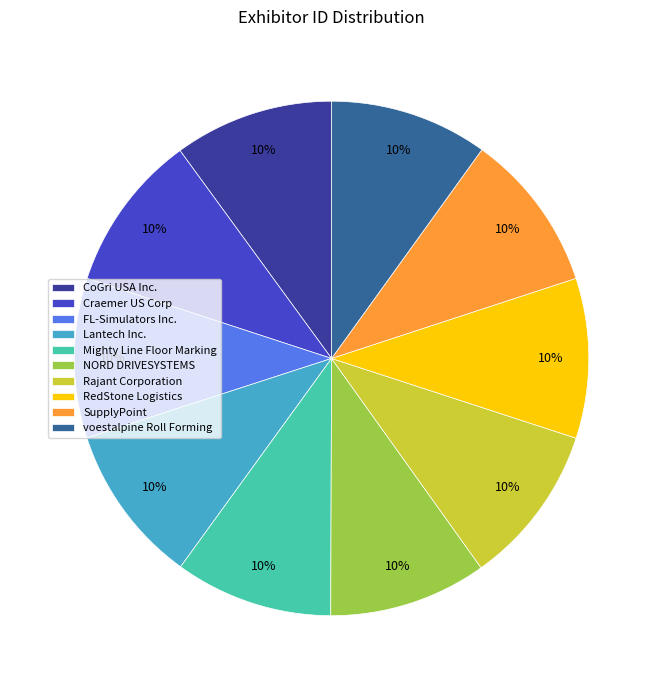

To the nearest percent, what is the combined percentage of SupplyPoint and voestalpine Roll Forming?

20%